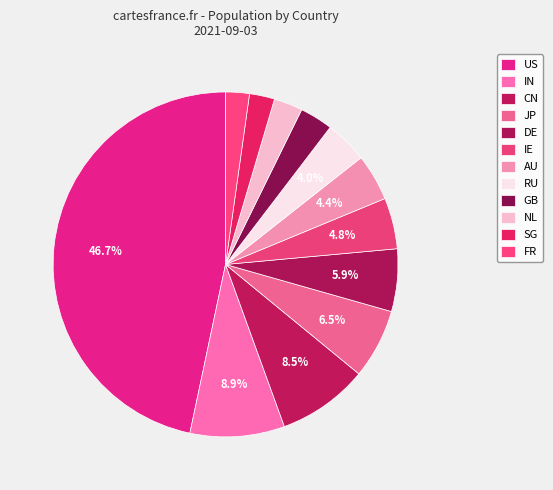

To the nearest percent, what percentage of the pie is NL?

3%